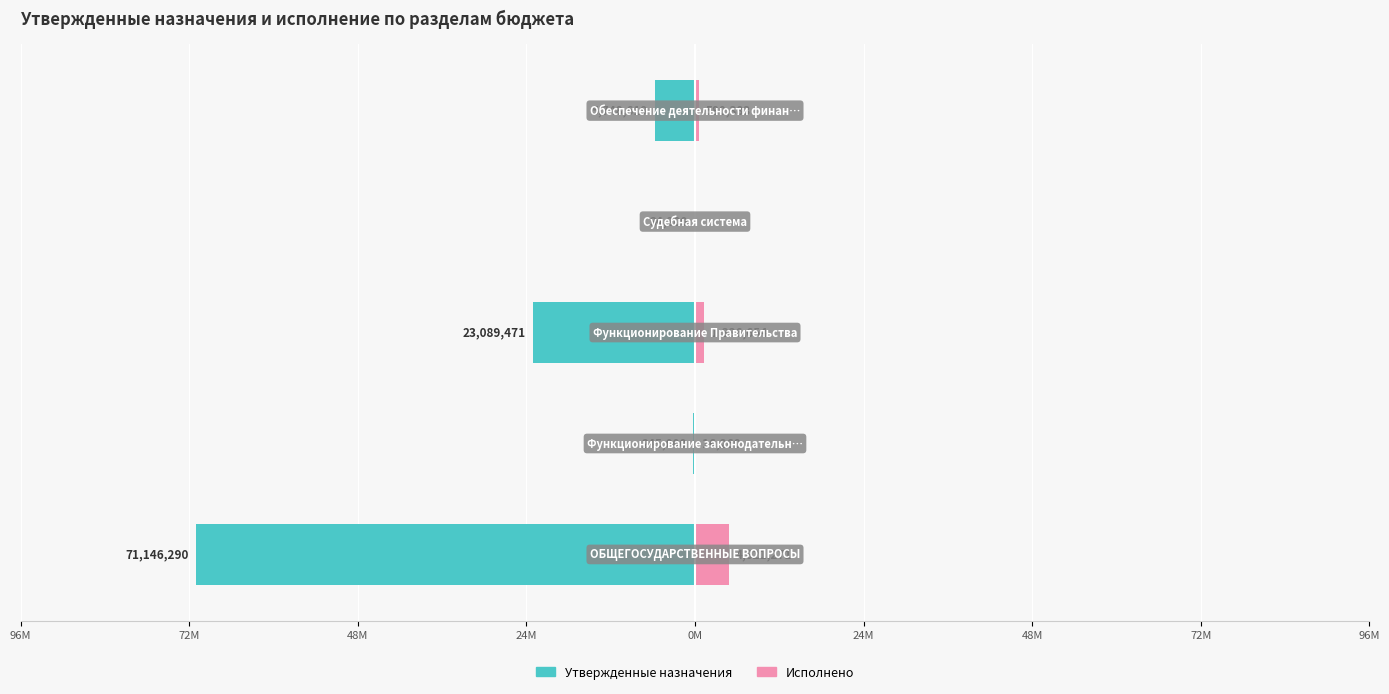

Which has a higher value, 72М or 96М?

72М